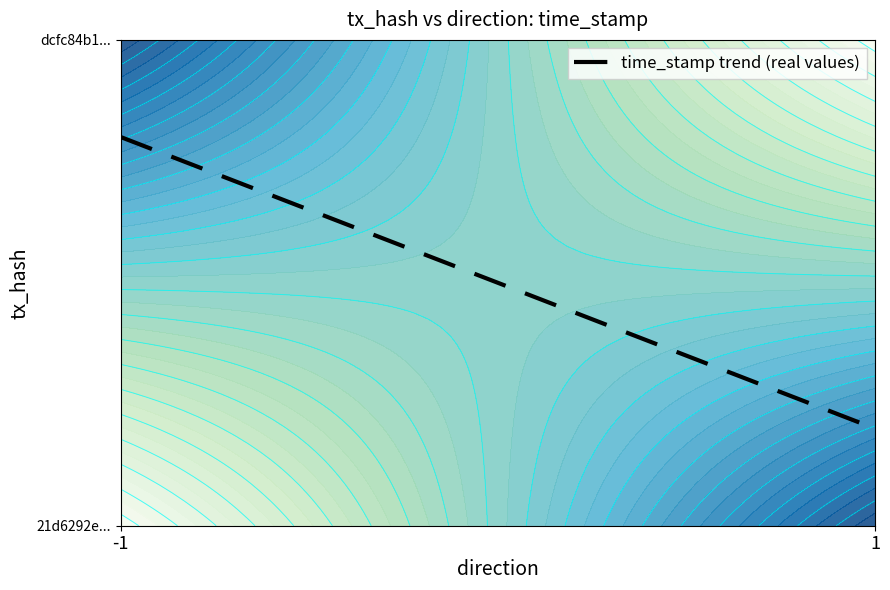

What is the smallest value displayed?

0.2